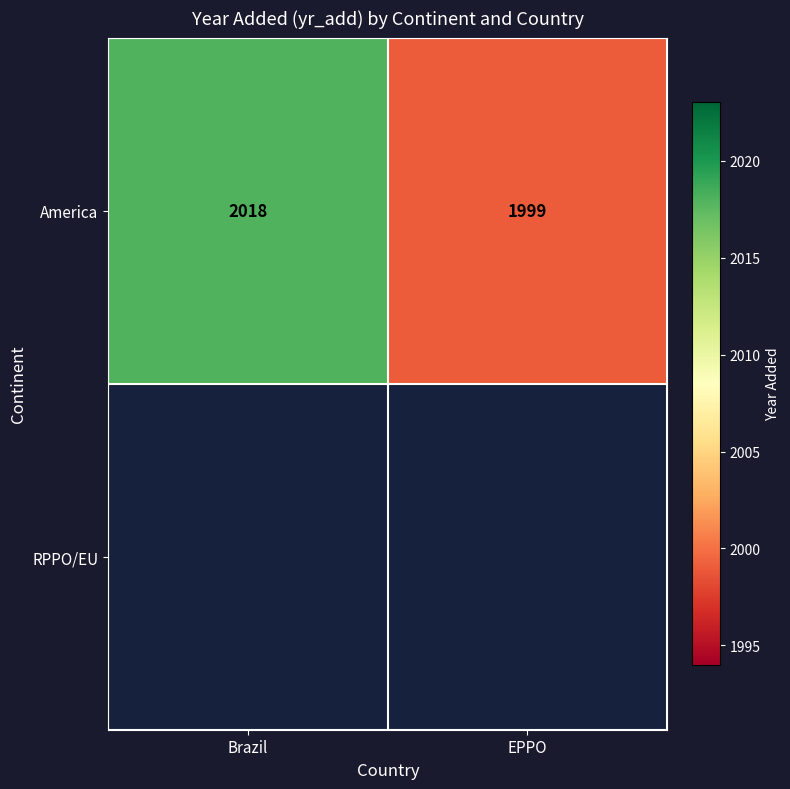

What is the sum of all America values?

4017